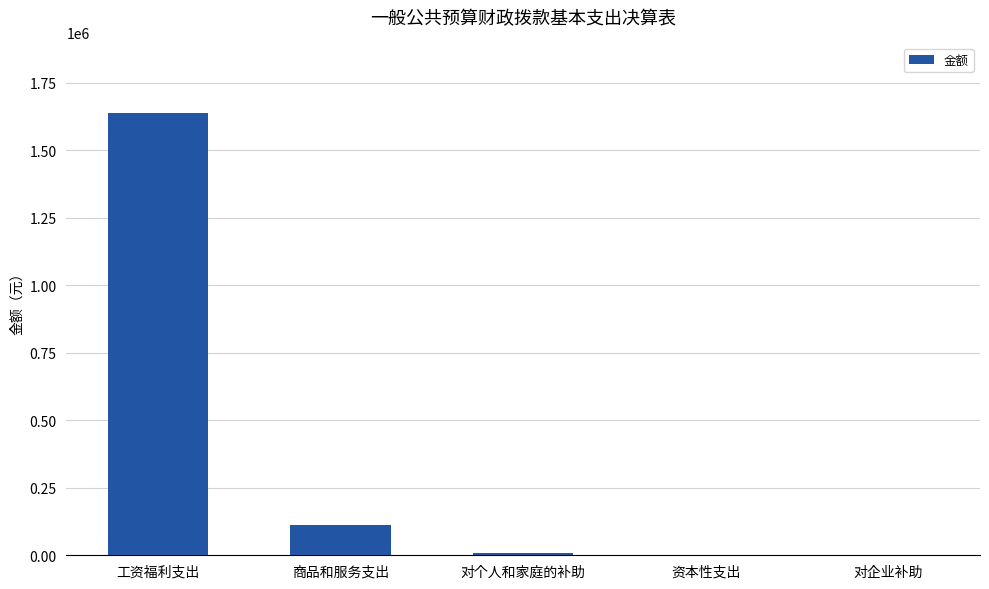

Reading right to left, extract all data points from this chart.

0.0	0.0	8448.0	112384.4	1639676.9